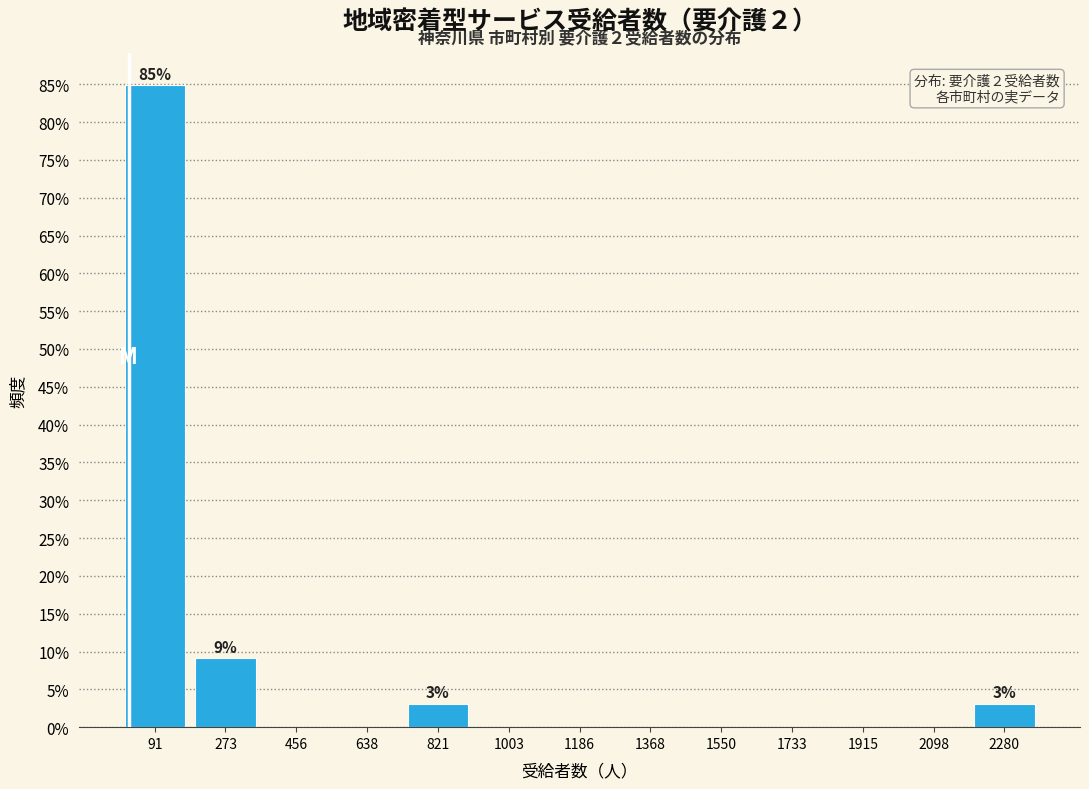

Over which range of the x-axis is the bar tallest?

0 to 180